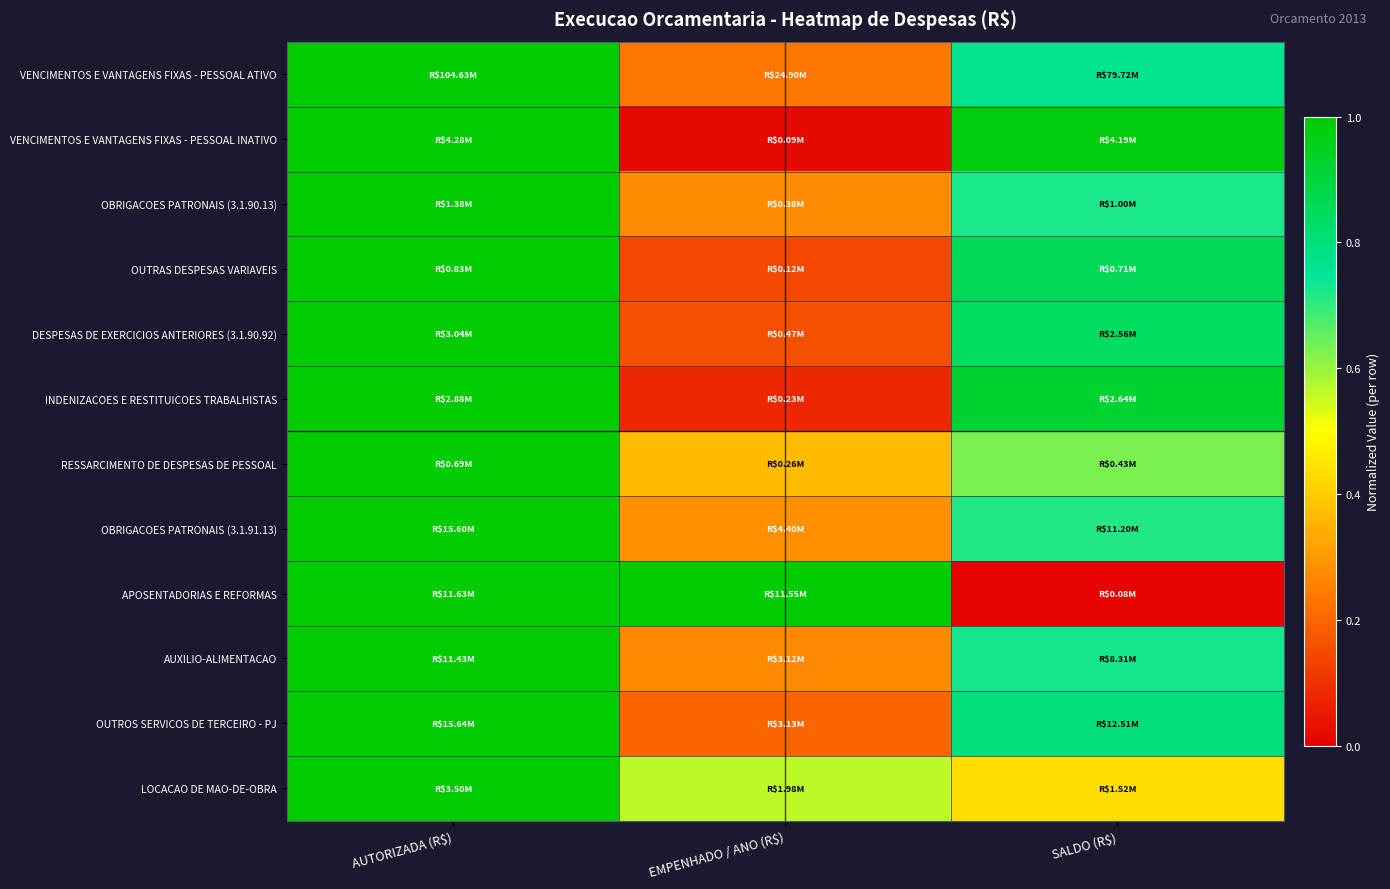

Which has a higher value, AUTORIZADA (R$) or SALDO (R$)?

AUTORIZADA (R$)